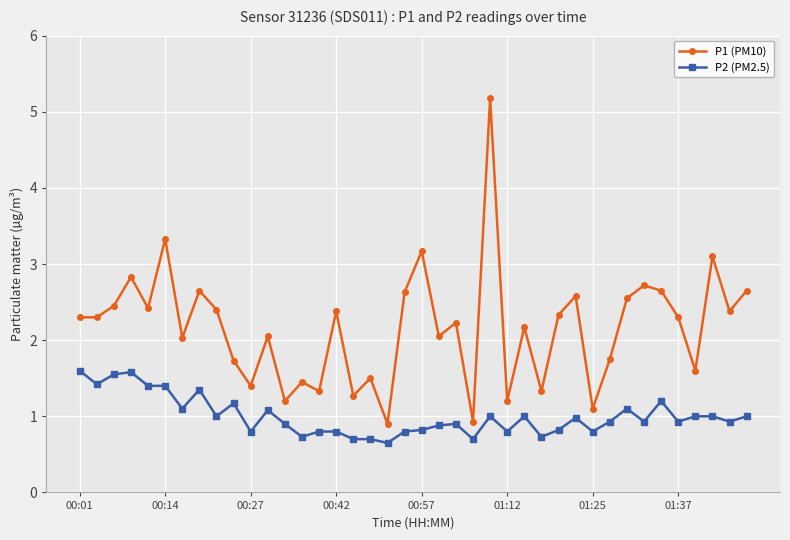

Which series has the largest total across all categories?

P1 (PM10)